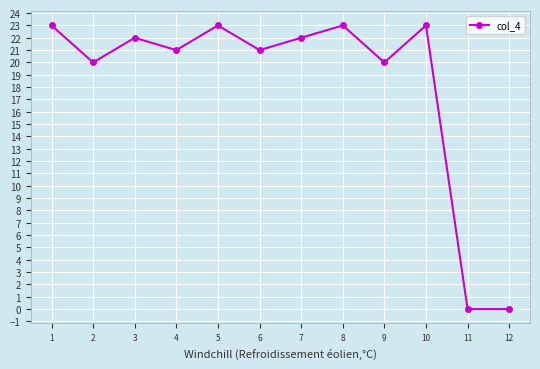

True or false: there are more than 1 points higher than both neighbors.

True